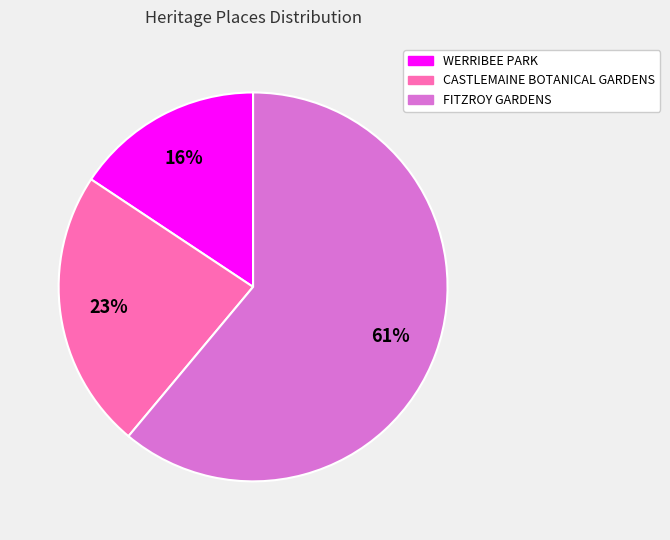

Rank the categories by value from lowest to highest.

WERRIBEE PARK, CASTLEMAINE BOTANICAL GARDENS, FITZROY GARDENS